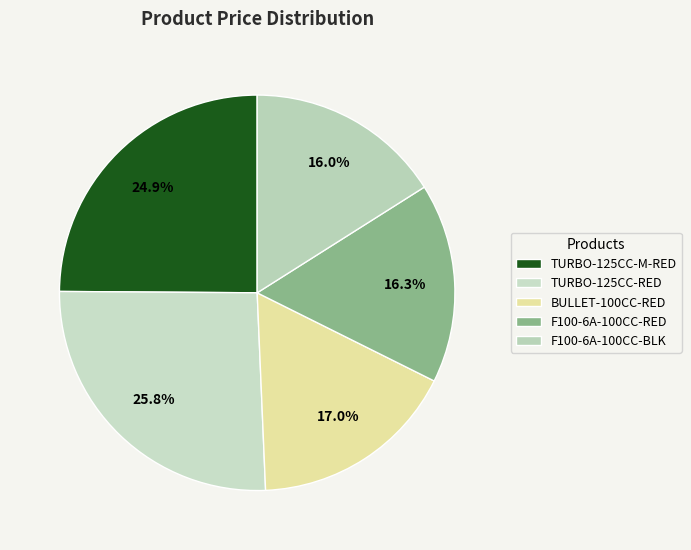

Rank the categories by value from lowest to highest.

F100-6A-100CC-BLK, F100-6A-100CC-RED, BULLET-100CC-RED, TURBO-125CC-M-RED, TURBO-125CC-RED